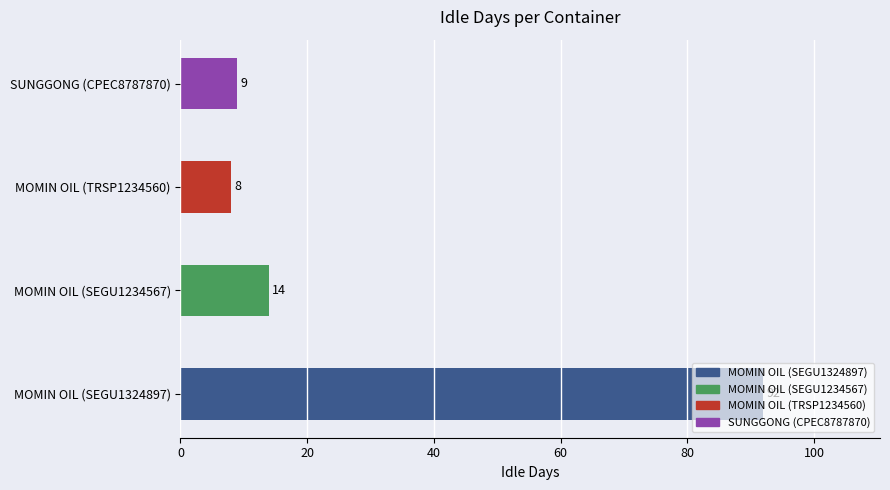

Rank the categories by value from highest to lowest.

MOMIN OIL (SEGU1324897), MOMIN OIL (SEGU1234567), SUNGGONG (CPEC8787870), MOMIN OIL (TRSP1234560)